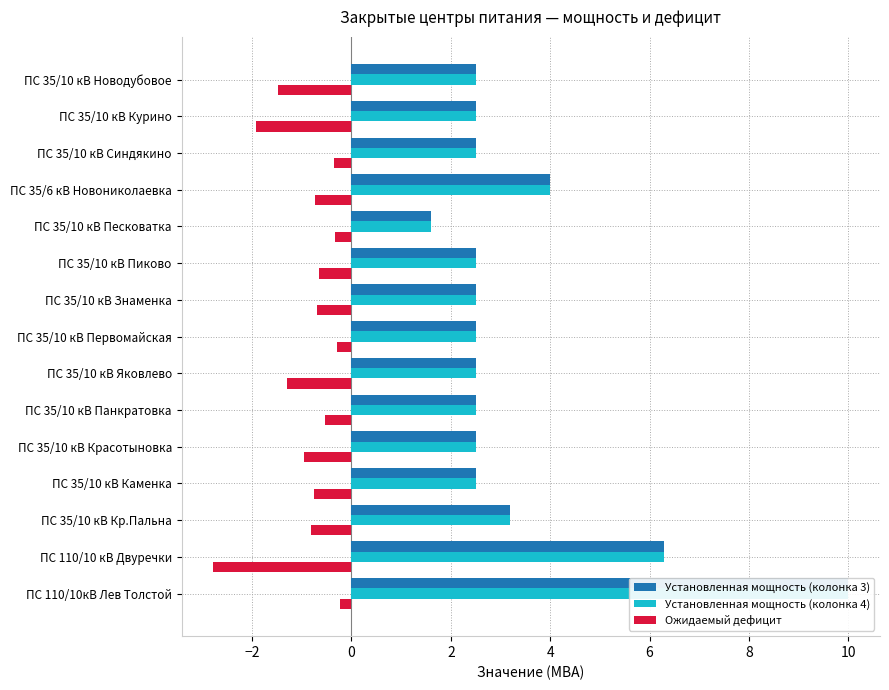

Which series changed the most between ПС 110/10 кВ Двуречки and ПС 35/10 кВ Новодубовое?

Установленная мощность (колонка 3)